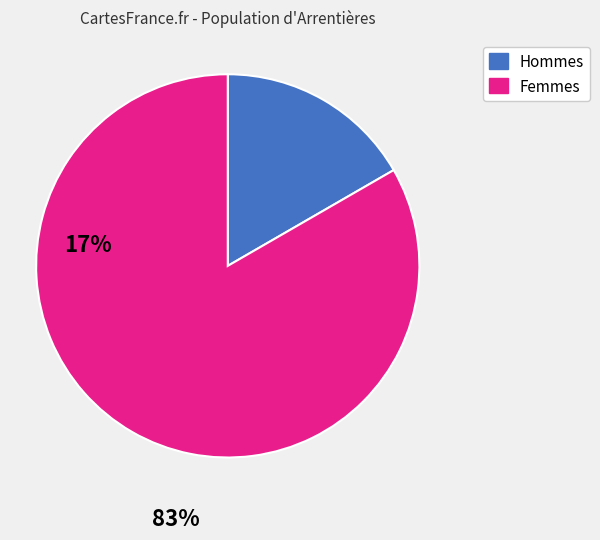

Is there a majority slice in this chart?

Yes